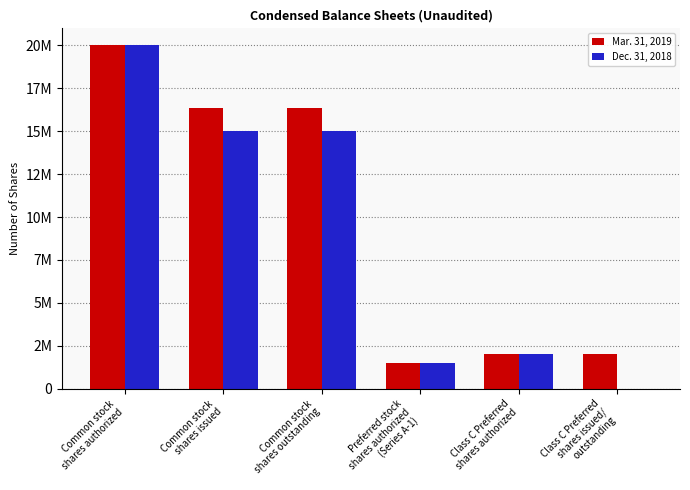

What is the average value of the Dec. 31, 2018 series?

8927447